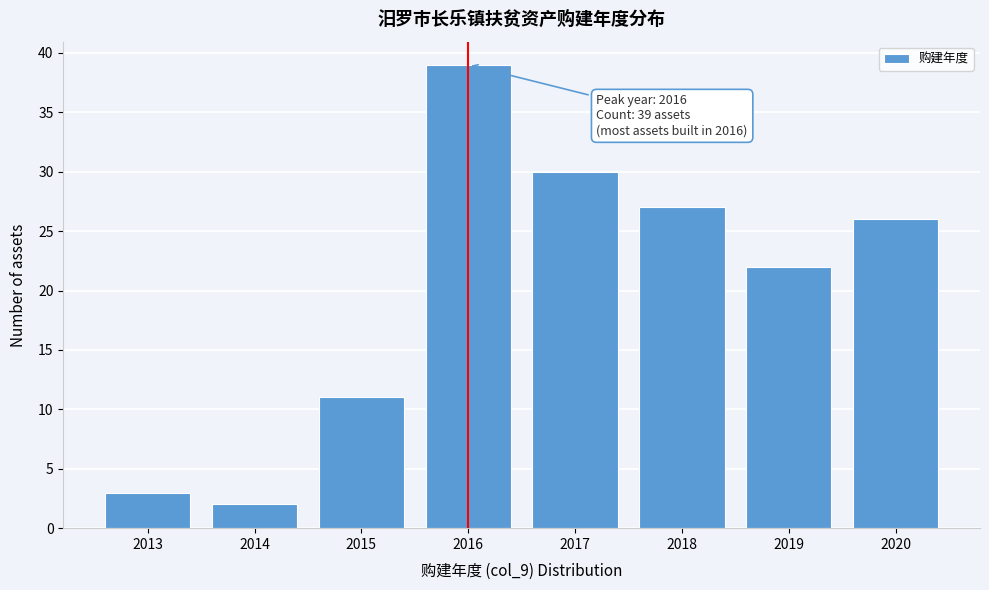

Reading left to right, what are all the values shown in this chart?

2013=3	2014=2	2015=11	2016=39	2017=30	2018=27	2019=22	2020=26